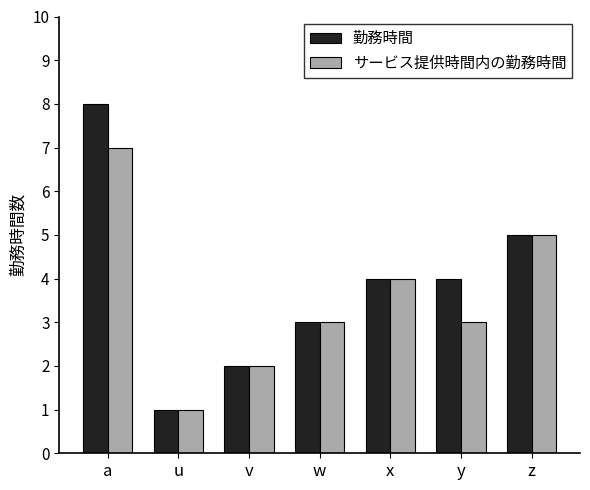

Reading left to right, extract all data points from this chart.

勤務時間: a=8	u=1	v=2	w=3	x=4	y=4	z=5
サービス提供時間内の勤務時間: a=7	u=1	v=2	w=3	x=4	y=3	z=5